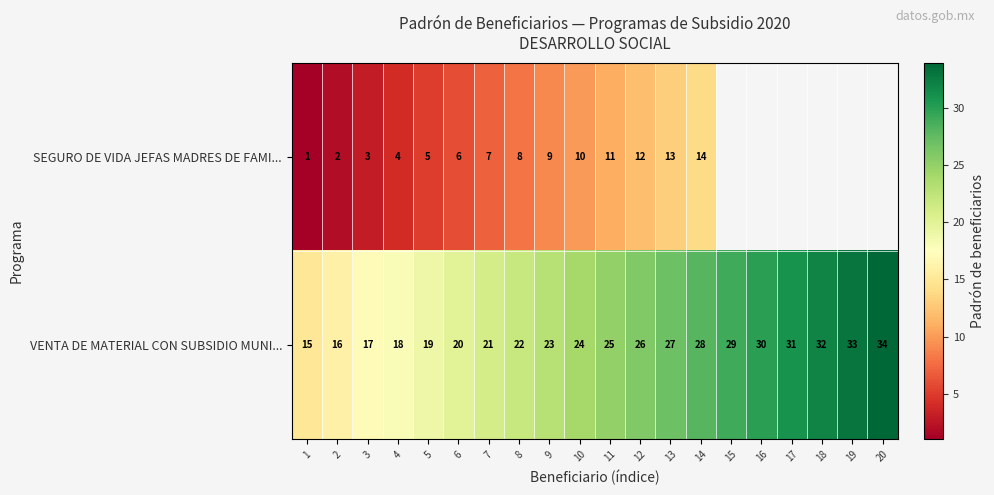

What is the difference between the highest and lowest values at 12?

14